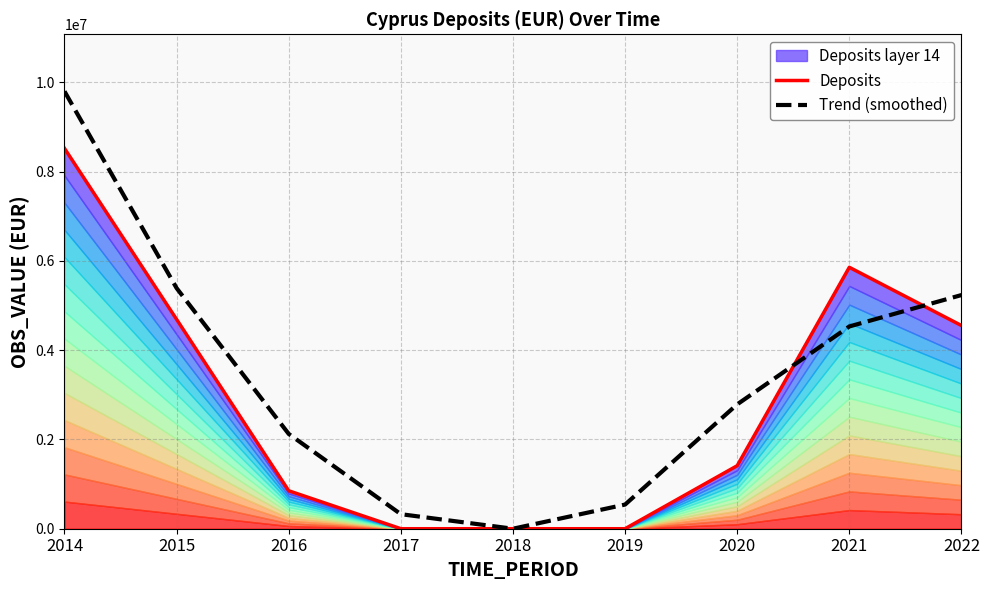

What is the value of the Deposits point at the 7th from the left?

1411762.8